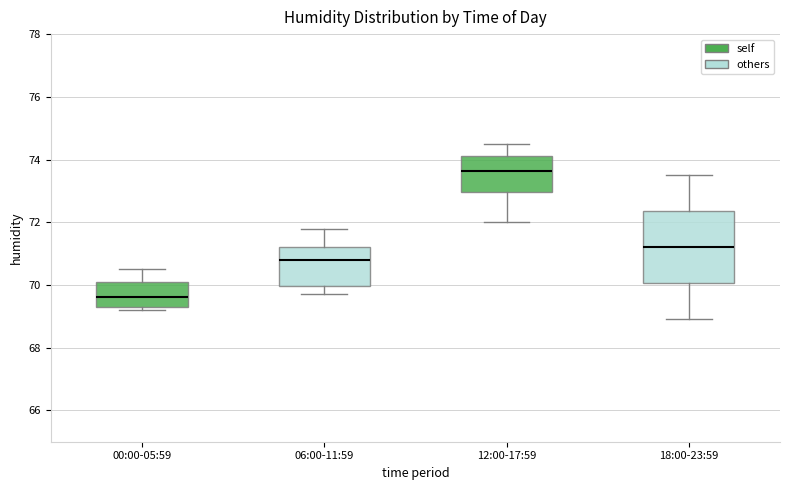

Reading left to right, read every box against the y-axis: the position of its median line, the range the box covers, and the ends of its whiskers. The values are not printed on the chart, so give them approximately, as read against the axis.

00:00-05:59: median 69.6, box 69.4 to 70.2, whiskers 69.2 to 70.6
06:00-11:59: median 70.8, box 70.0 to 71.2, whiskers 69.8 to 71.8
12:00-17:59: median 73.6, box 73.0 to 74.2, whiskers 72.0 to 74.6
18:00-23:59: median 71.2, box 70.0 to 72.4, whiskers 69.0 to 73.6